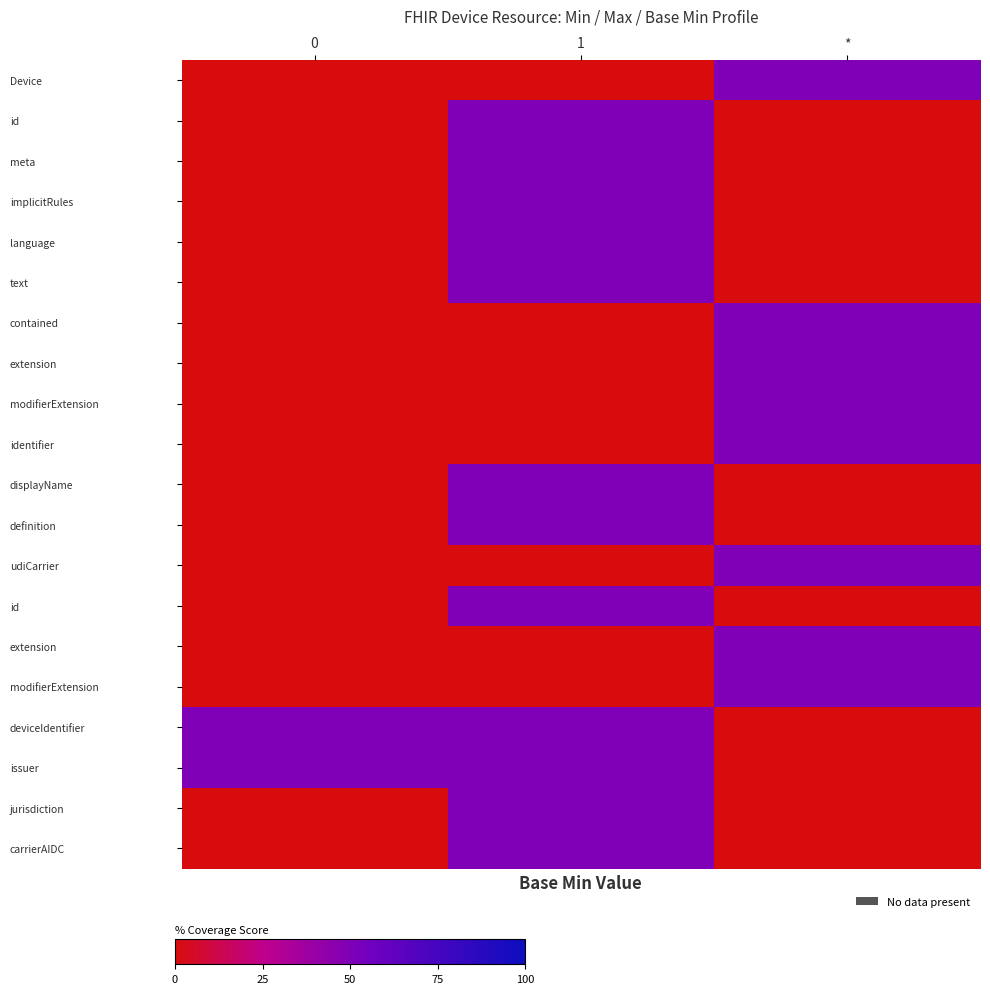

Which series has the largest total across all categories?

Device